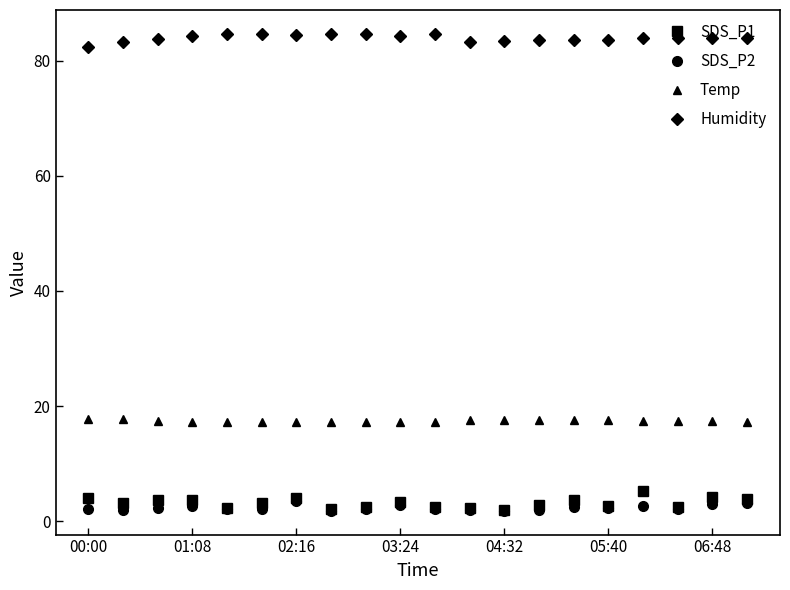

True or false: SDS_P2 and Temp cross at least once.

False